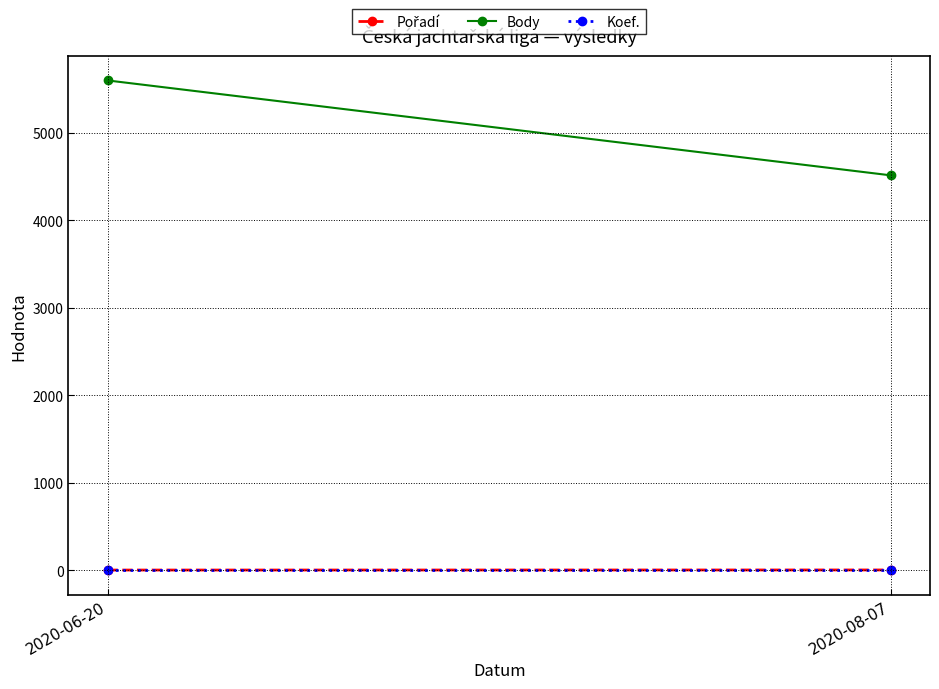

Reading left to right, list all the values displayed in this chart.

Pořadí: 2020-06-20=3	2020-08-07=4
Body: 2020-06-20=5600	2020-08-07=4515
Koef.: 2020-06-20=7	2020-08-07=7